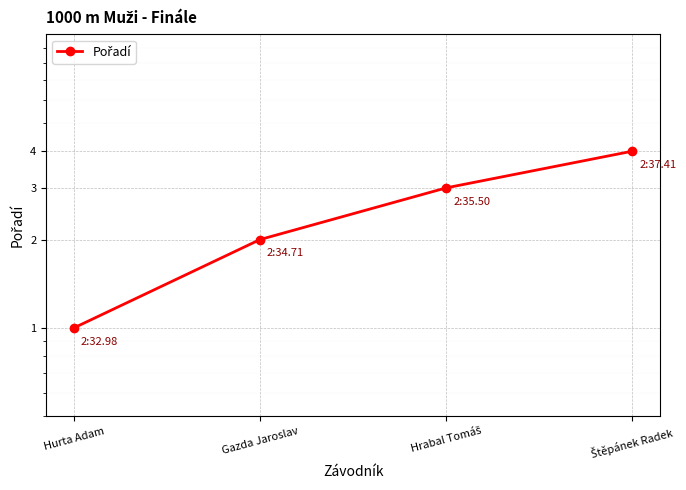

True or false: the data shows 3 at Hrabal Tomáš.

True